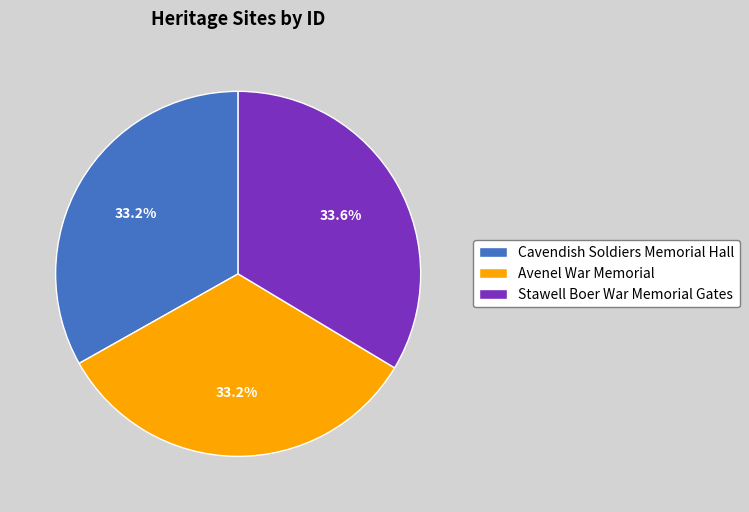

What percentage do Stawell Boer War Memorial Gates and Cavendish Soldiers Memorial Hall together represent?

66.8%